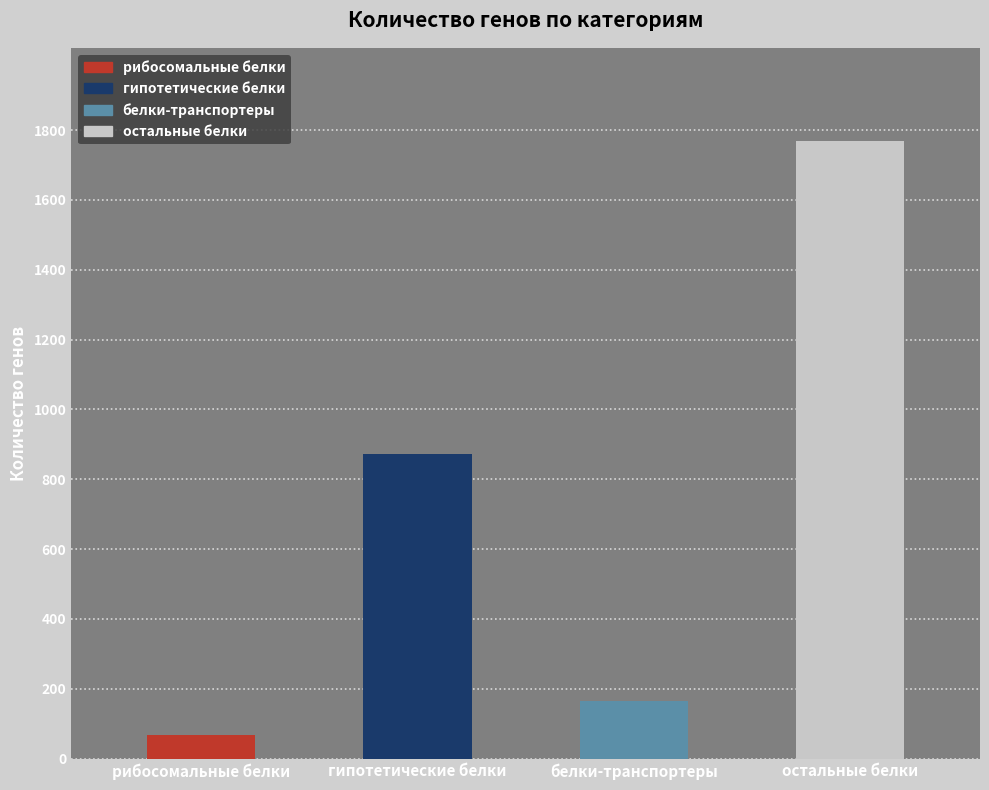

Where is the data nearest to the value 918?

гипотетические белки